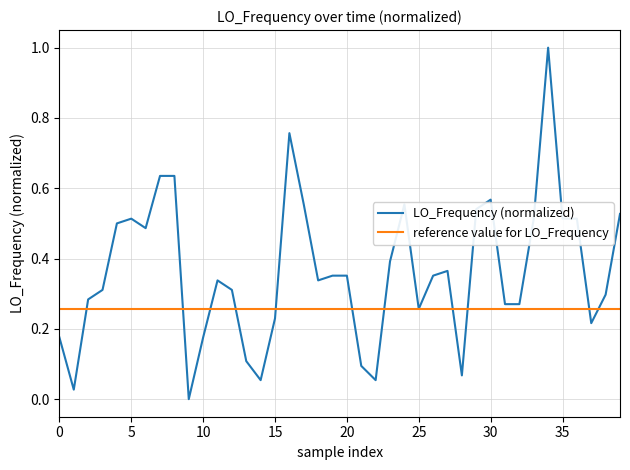

Which series has the largest total across all categories?

LO_Frequency (normalized)